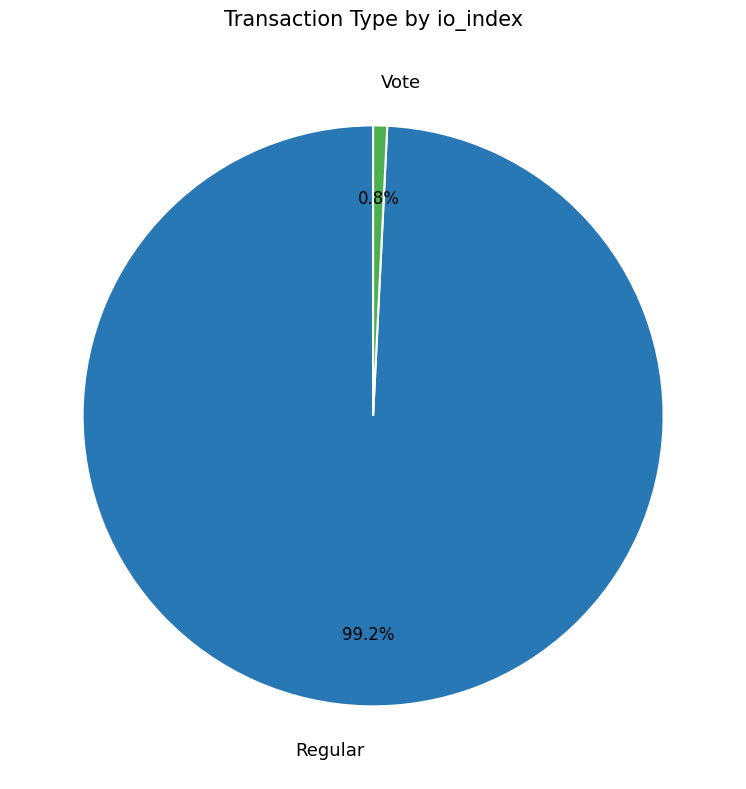

Combined, what portion of the pie is Regular and Vote?

100.0%